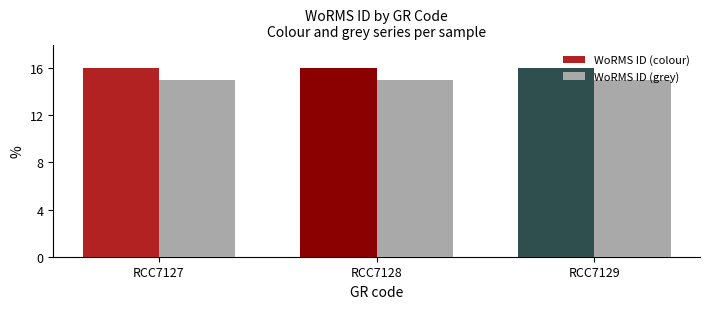

Rank the series by their maximum value, from highest to lowest.

WoRMS ID (colour), WoRMS ID (grey)